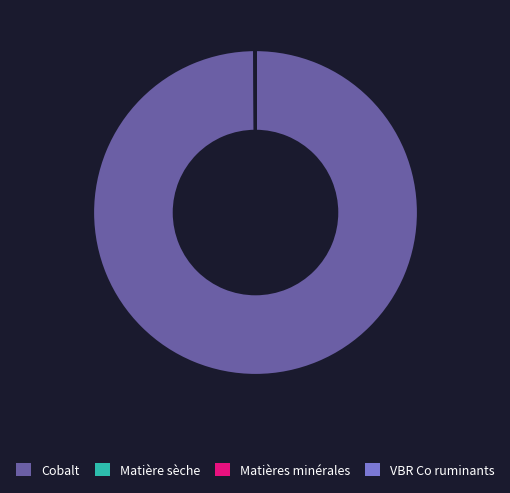

What is the largest slice in the pie chart?

Cobalt